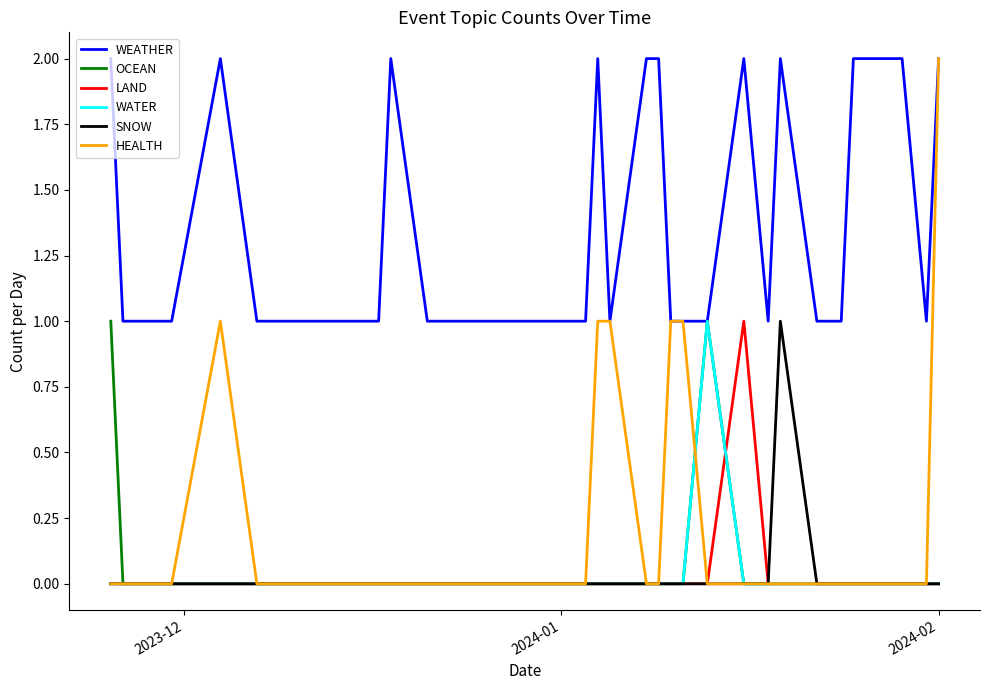

Which series has the largest range (max minus min)?

HEALTH